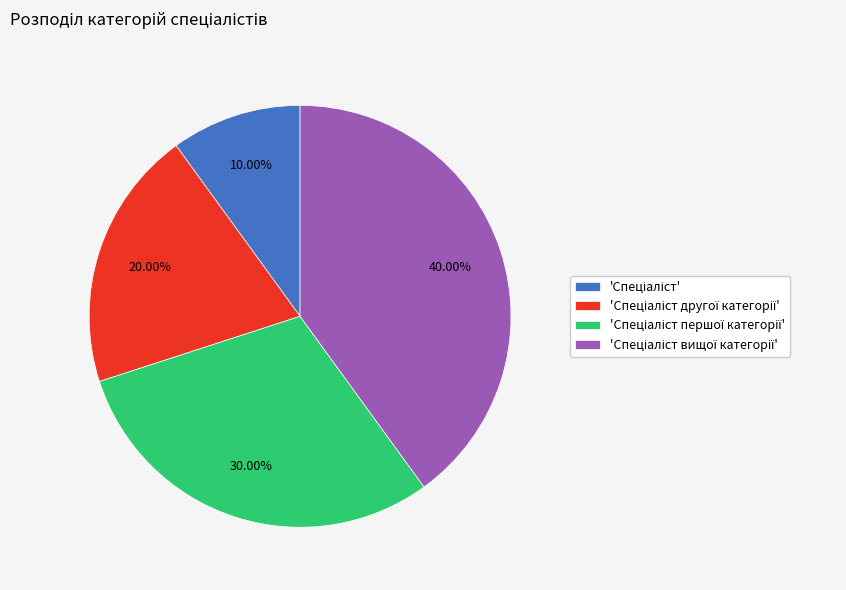

Does any single category account for the majority?

No